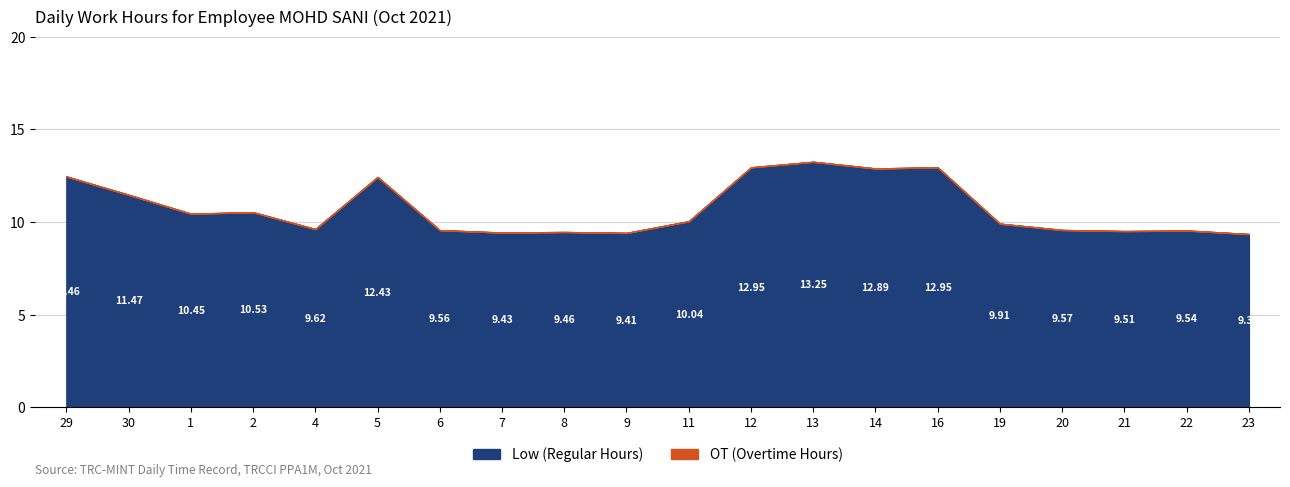

What is the difference between the highest and lowest values at 22?

9.5